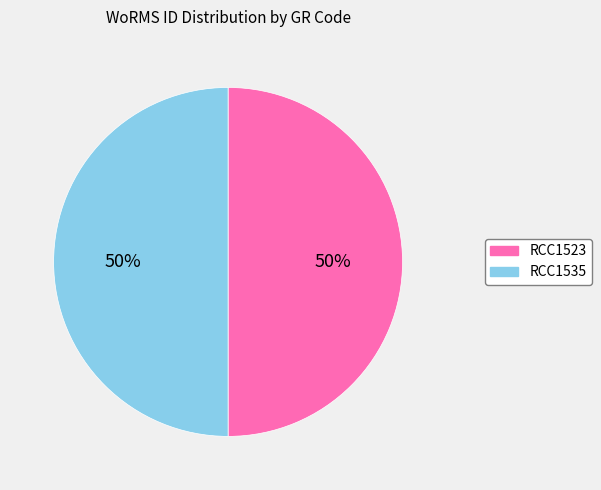

Do RCC1535 and RCC1523 together represent more than half of the pie?

Yes